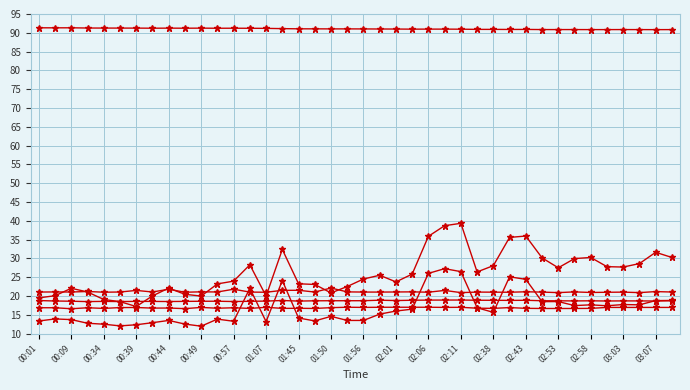

How many lines are shown in the chart?

6